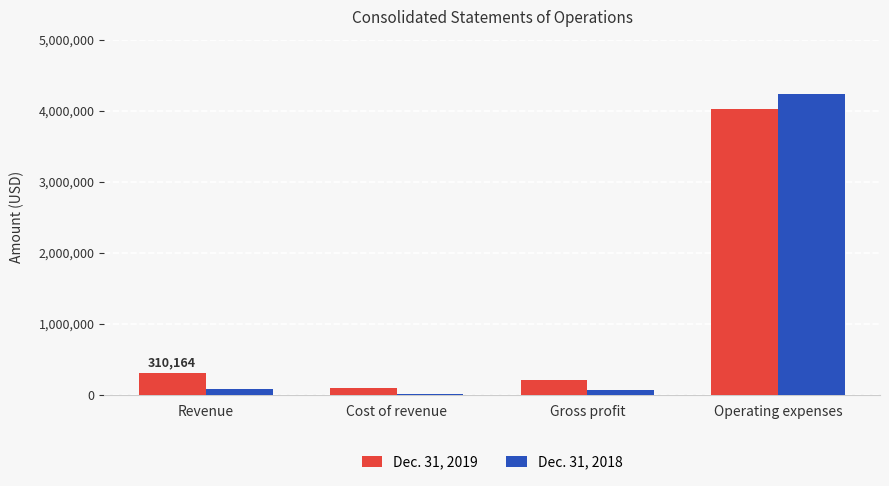

Between Cost of revenue and Operating expenses, which series saw the biggest shift?

Dec. 31, 2018